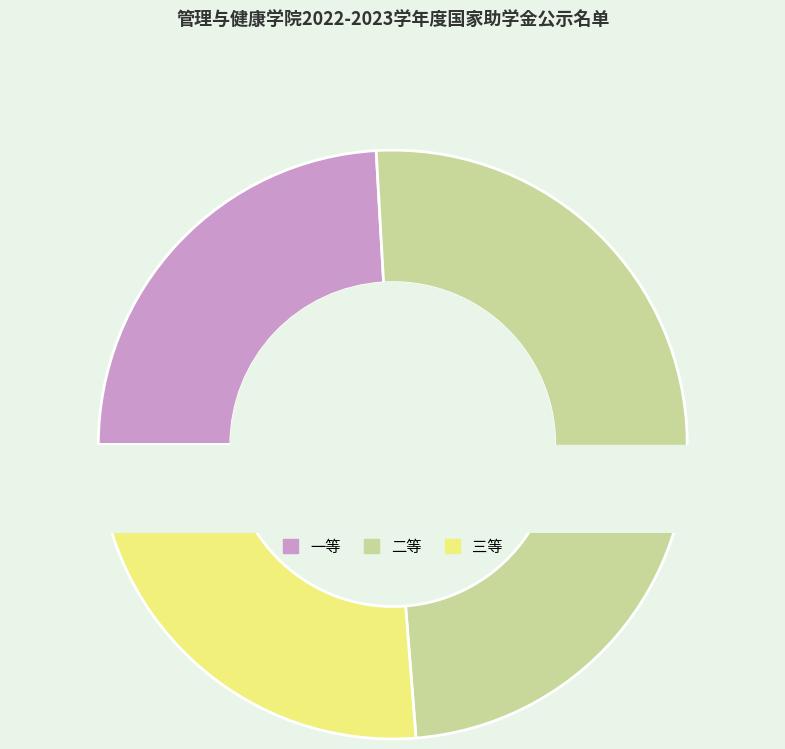

Which slice is the largest?

二等